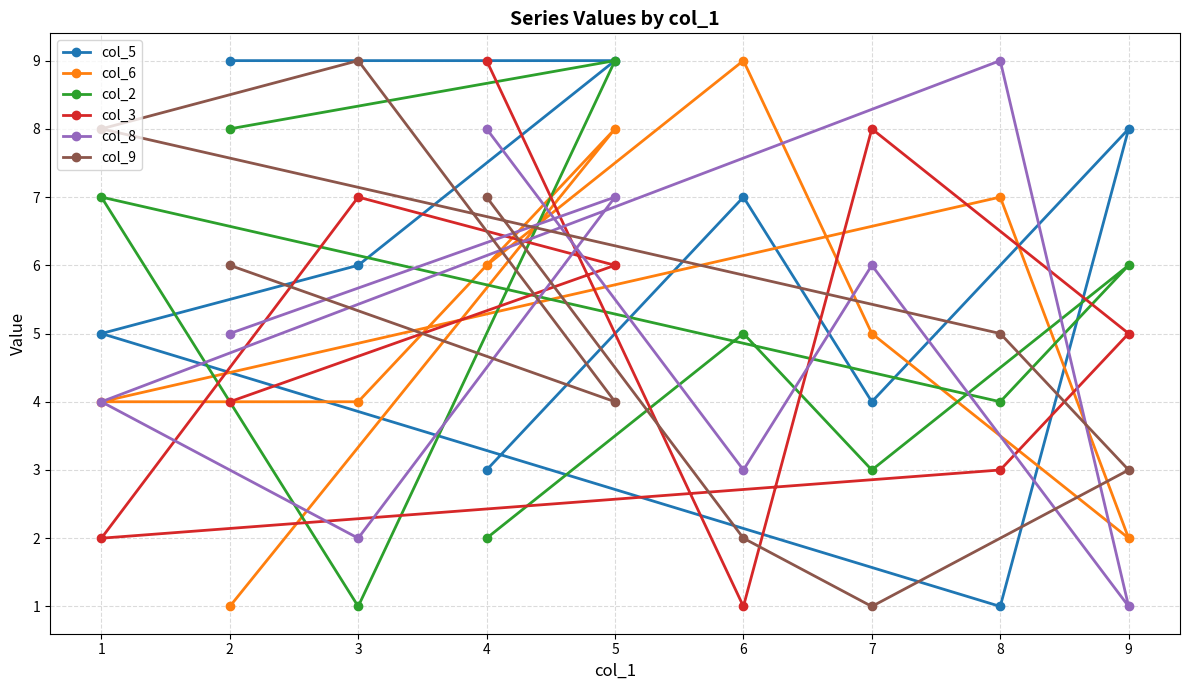

Reading left to right, transcribe all the data shown in this chart.

col_5: 1=5	2=9	3=6	4=3	5=9	6=7	7=4	8=1	9=8
col_6: 1=4	2=1	3=4	4=6	5=8	6=9	7=5	8=7	9=2
col_2: 1=7	2=8	3=1	4=2	5=9	6=5	7=3	8=4	9=6
col_3: 1=2	2=4	3=7	4=9	5=6	6=1	7=8	8=3	9=5
col_8: 1=4	2=5	3=2	4=8	5=7	6=3	7=6	8=9	9=1
col_9: 1=8	2=6	3=9	4=7	5=4	6=2	7=1	8=5	9=3